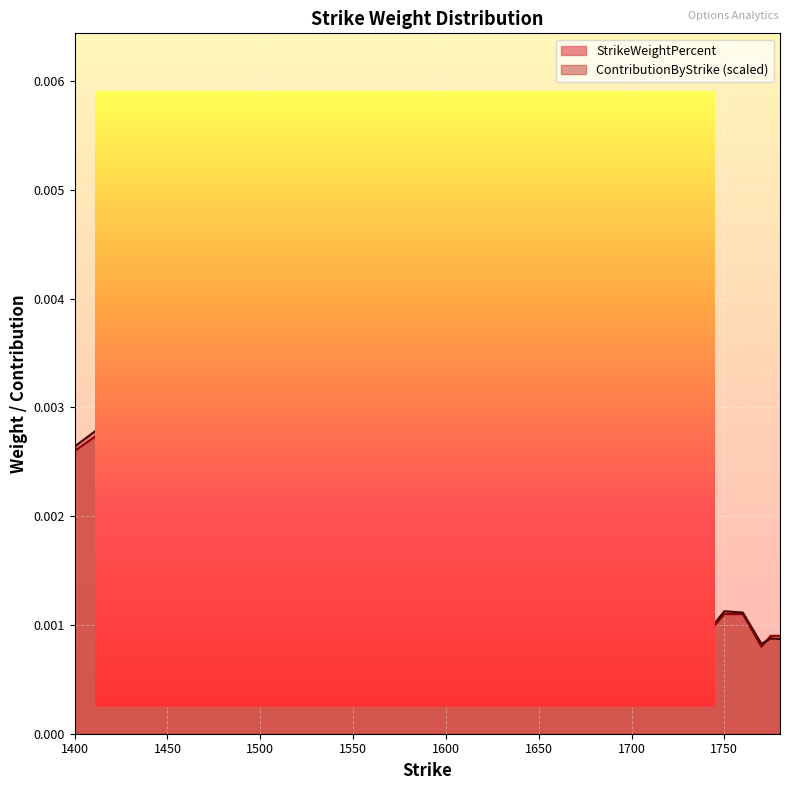

List the series in order of their peak value, highest first.

StrikeWeightPercent, ContributionByStrike